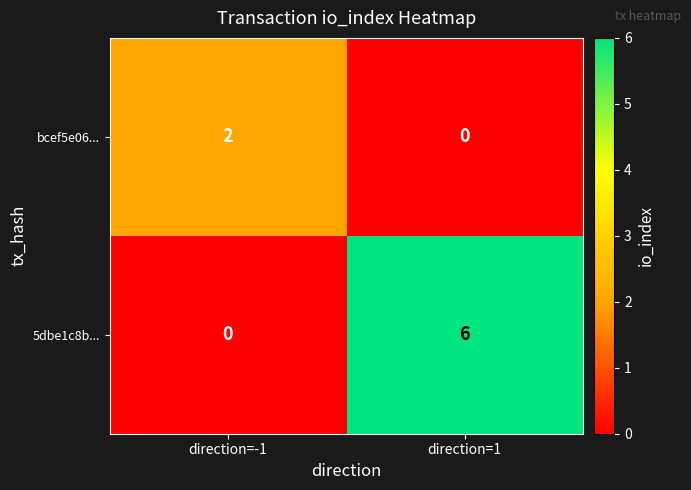

What is the average value of the 5dbe1c8b... series?

3